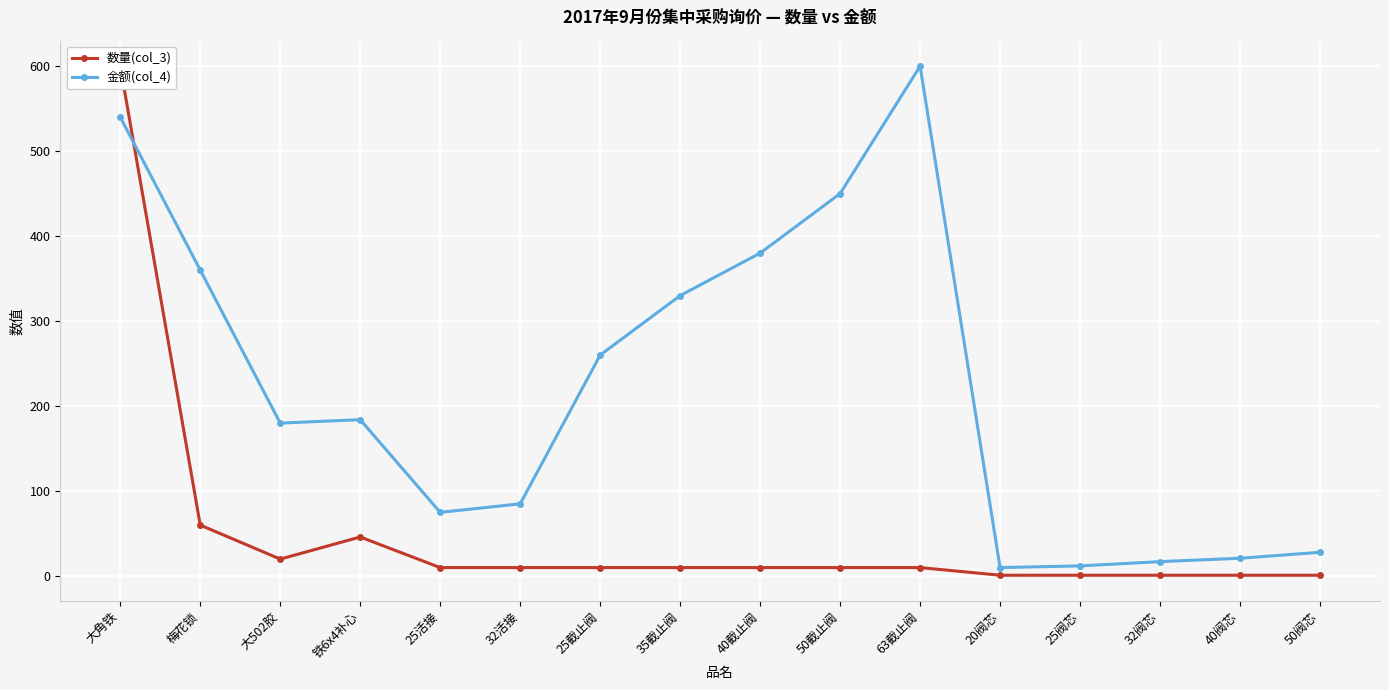

Where is the first local maximum for 数量(col_3)?

铁6x4补心